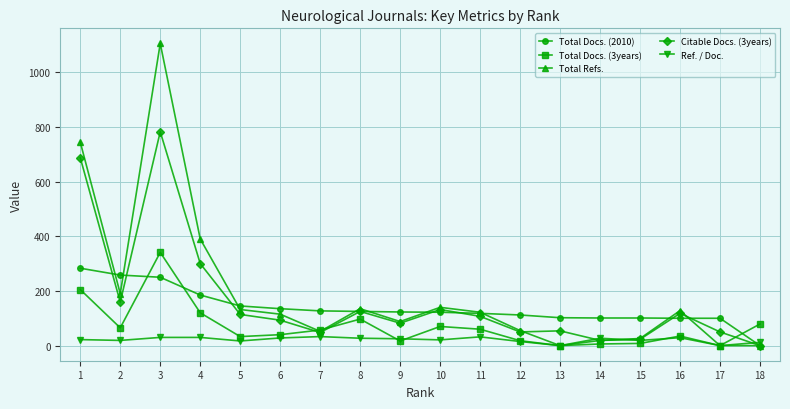

The value of Total Refs. at 5 is 24. True or false?

False